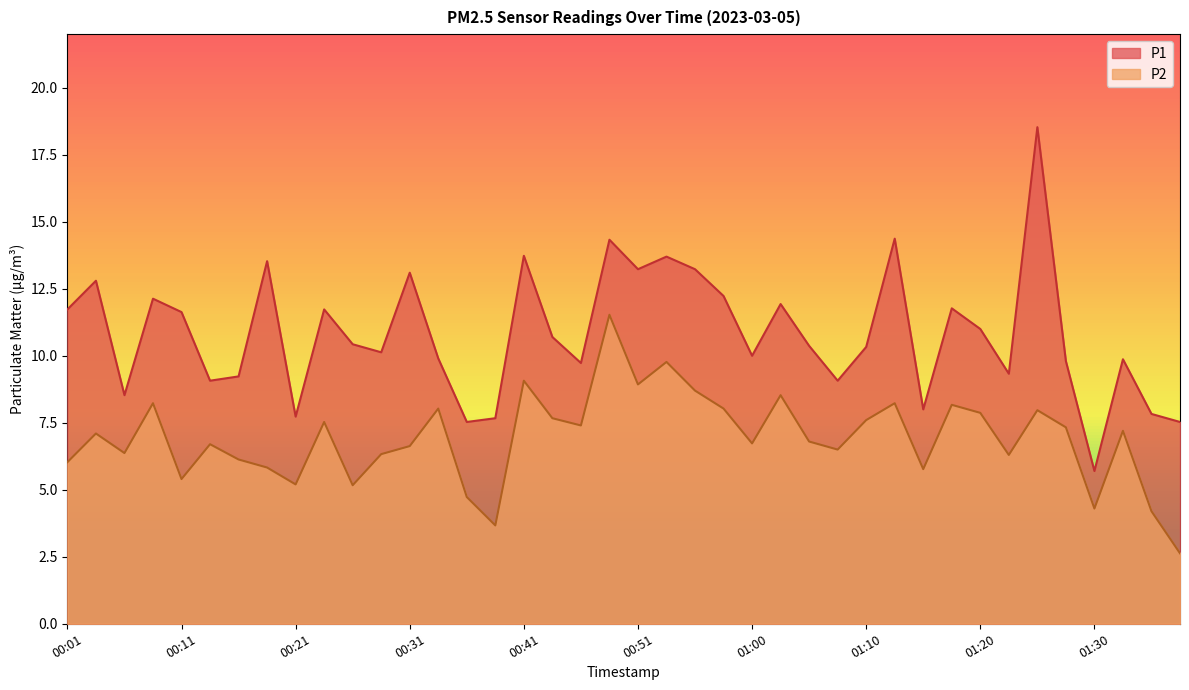

Count the number of data series in this chart.

2